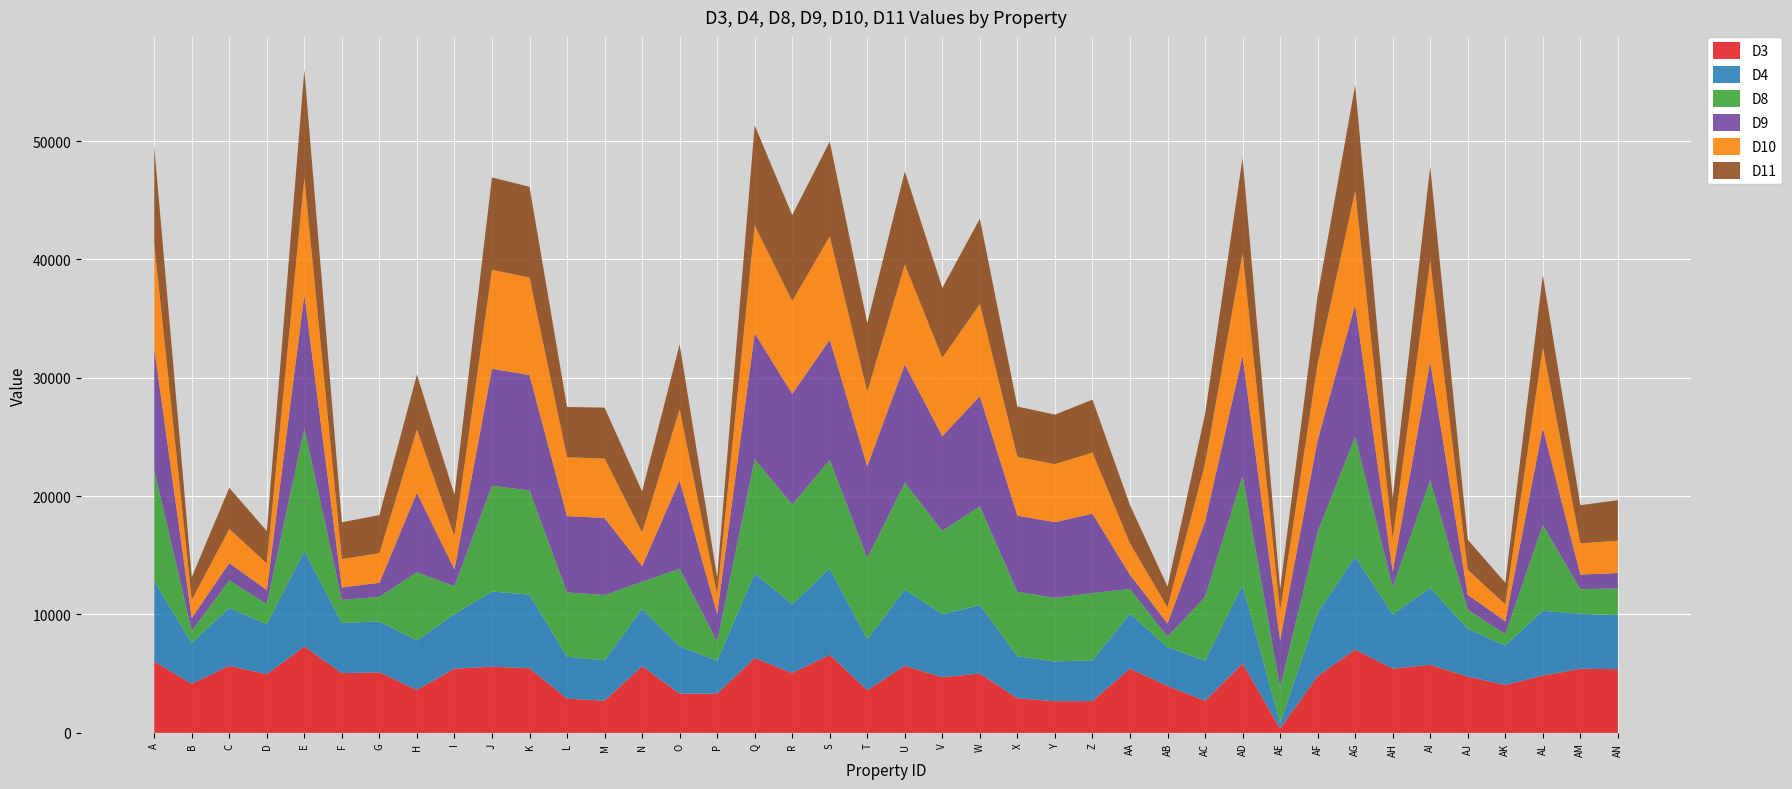

Reading left to right, extract all data points from this chart.

D3: A=6025.3	B=4148.3	C=5663.4	D=4949.9	E=7293.3	F=5048.4	G=5114.4	H=3634.8	I=5429.4	J=5590.9	K=5456.9	L=2893.4	M=2713.0	N=5630.6	O=3313.8	P=3309.5	Q=6325.4	R=5056.8	S=6594.9	T=3605.3	U=5665.5	V=4699.0	W=5005.4	X=2922.2	Y=2671.6	Z=2686.0	AA=5422.1	AB=3969.1	AC=2710.5	AD=5856.8	AE=370.0	AF=4786.6	AG=7040.4	AH=5420.4	AI=5742.3	AJ=4751.1	AK=4043.3	AL=4834.8	AM=5413.2	AN=5379.3
D4: A=6801.4	B=3436.6	C=4898.5	D=4221.6	E=8087.3	F=4233.6	G=4298.6	H=4176.3	I=4613.7	J=6353.6	K=6222.9	L=3534.8	M=3422.3	N=4848.1	O=3996.2	P=2786.5	Q=7134.5	R=5825.5	S=7297.8	T=4295.2	U=6446.5	V=5325.8	W=5776.5	X=3554.7	Y=3355.8	Z=3449.0	AA=4654.1	AB=3259.8	AC=3381.6	AD=6635.7	AE=451.4	AF=5339.8	AG=7842.7	AH=4606.0	AI=6509.3	AJ=4043.2	AK=3333.2	AL=5480.5	AM=4649.9	AN=4564.5
D8: A=9374.0	B=1034.4	C=2320.6	D=1704.7	E=10326.7	F=1954.9	G=2074.5	H=5748.7	I=2353.4	J=8930.9	K=8799.4	L=5435.0	M=5505.0	N=2280.5	O=6556.9	P=1624.1	Q=9653.7	R=8401.1	S=9165.1	T=6858.1	U=9016.0	V=7033.1	W=8351.2	X=5430.7	Y=5380.7	Z=5679.7	AA=2075.9	AB=900.8	AC=5371.8	AD=9206.6	AE=3015.8	AF=6829.7	AG=10134.5	AH=2285.1	AI=9085.5	AJ=1596.0	AK=955.4	AL=7235.1	AM=2072.7	AN=2259.3
D9: A=10337.4	B=1078.0	C=1458.1	D=1188.8	E=11345.9	F=1043.5	G=1190.0	H=6726.6	I=1418.7	J=9883.6	K=9754.9	L=6444.8	M=6523.2	N=1328.5	O=7468.4	P=2350.6	Q=10650.5	R=9359.1	S=10156.8	T=7770.9	U=9983.8	V=8015.7	W=9311.3	X=6439.0	Y=6397.1	Z=6699.7	AA=1210.6	AB=1111.8	AC=6386.8	AD=10172.5	AE=3984.3	AF=7785.7	AG=11154.6	AH=1319.4	AI=10041.6	AJ=1276.8	AK=1096.1	AL=8222.0	AM=1237.0	AN=1303.9
D10: A=8808.2	B=1517.3	C=2887.8	D=2248.5	E=9823.2	F=2400.8	G=2501.9	H=5341.4	I=2799.8	J=8364.0	K=8232.7	L=4969.2	M=5011.1	N=2843.0	O=5991.5	P=1627.6	Q=9098.1	R=7834.6	S=8728.1	T=6292.5	U=8450.8	V=6614.3	W=7784.9	X=4968.7	Y=4894.7	Z=5164.4	AA=2643.1	AB=1356.5	AC=4891.1	AD=8641.1	AE=2449.5	AF=6448.9	AG=9621.0	AH=2752.9	AI=8518.9	AJ=2110.6	AK=1423.2	AL=6809.3	AM=2639.8	AN=2720.9
D11: A=8229.7	B=1937.6	C=3470.5	D=2737.5	E=9122.4	F=3112.5	G=3215.3	H=4634.6	I=3511.9	J=7801.7	K=7666.8	L=4255.9	M=4304.8	N=3468.8	O=5496.6	P=1433.8	Q=8466.7	R=7266.0	S=8014.8	T=5793.6	U=7866.6	V=5904.0	W=7213.5	X=4255.1	Y=4185.5	Z=4470.9	AA=3234.4	AB=1759.0	AC=4180.4	AD=8059.4	AE=1909.1	AF=5749.7	AG=8926.6	AH=3461.5	AI=7951.6	AJ=2542.5	AK=1833.0	AL=6097.6	AM=3219.3	AN=3430.7